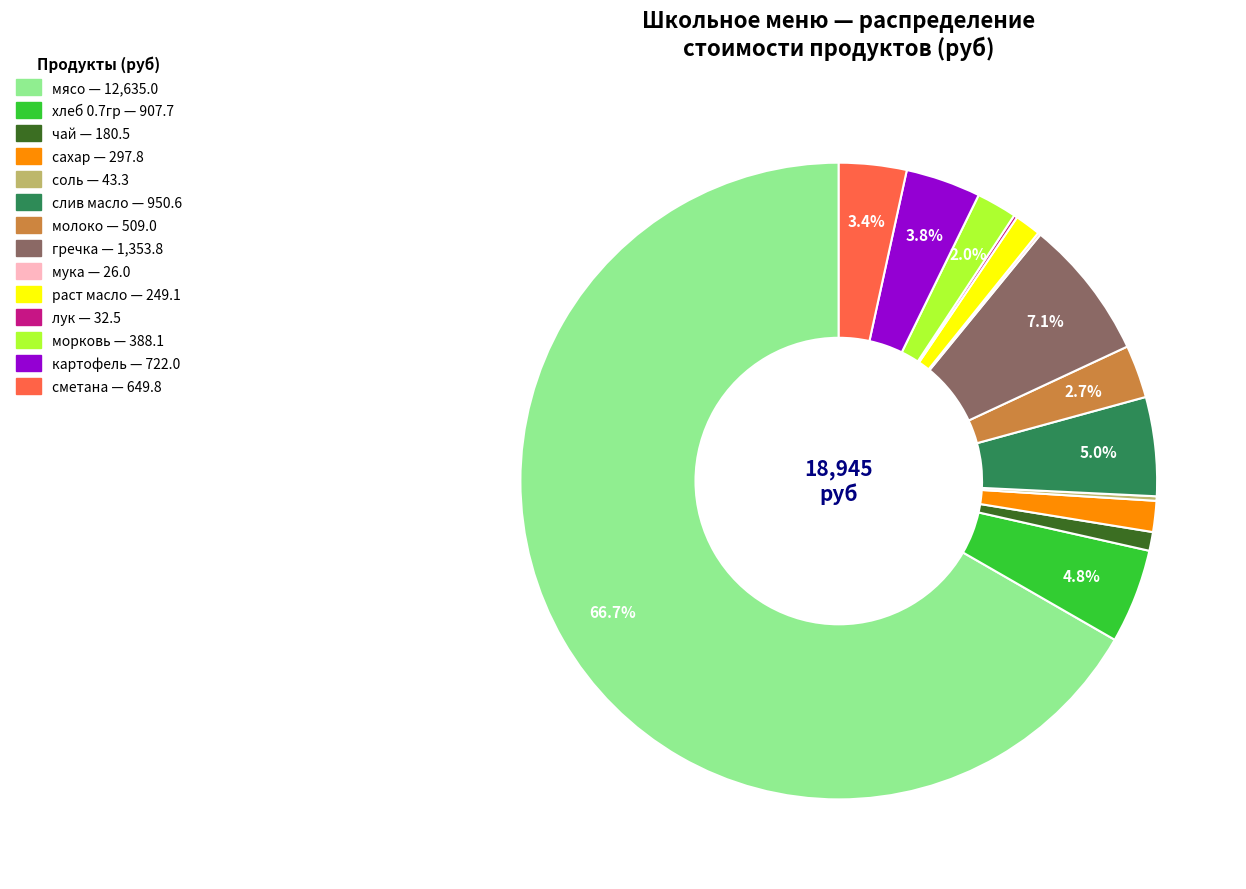

What is the ratio of the value at картофель to the value at хлеб 0.7гр?

0.8